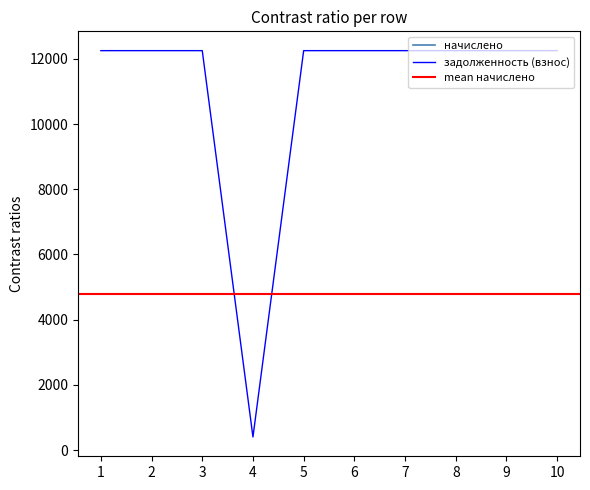

The value at 8 is 18517.4. True or false?

False